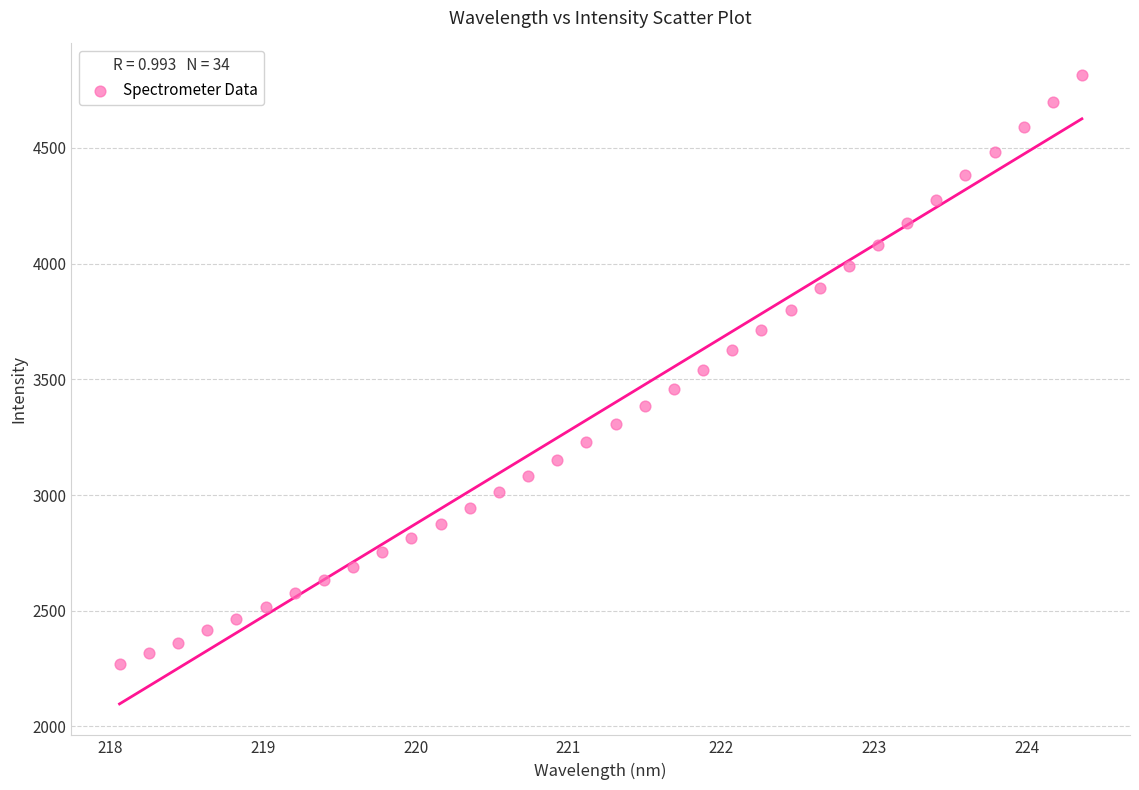

What is the range of X values (max minus min)?

6.3